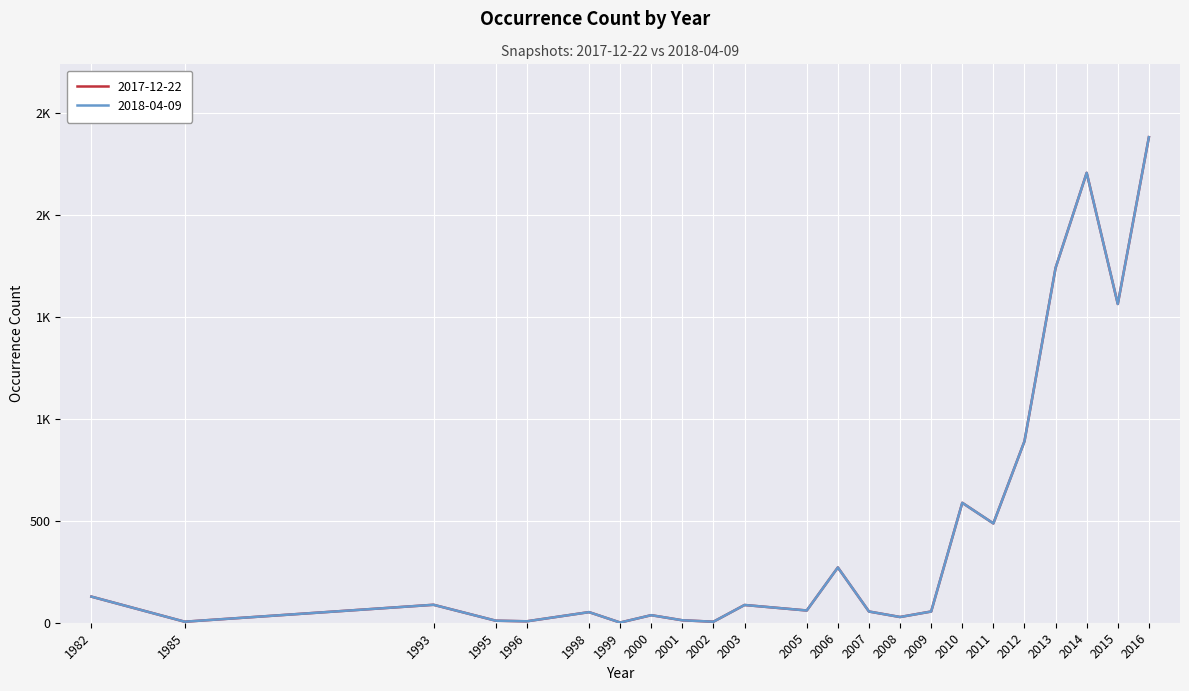

What is the sum of all 2017-12-22 values?

10756